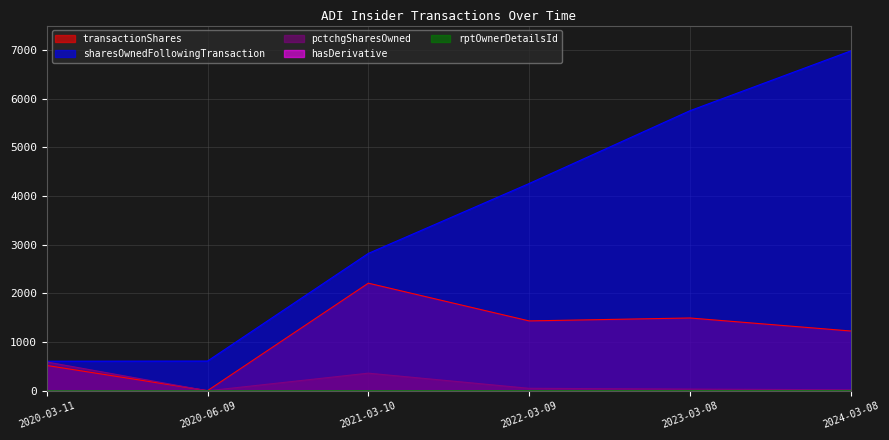

Is it true that hasDerivative equals 1 at 2020-03-11?

False